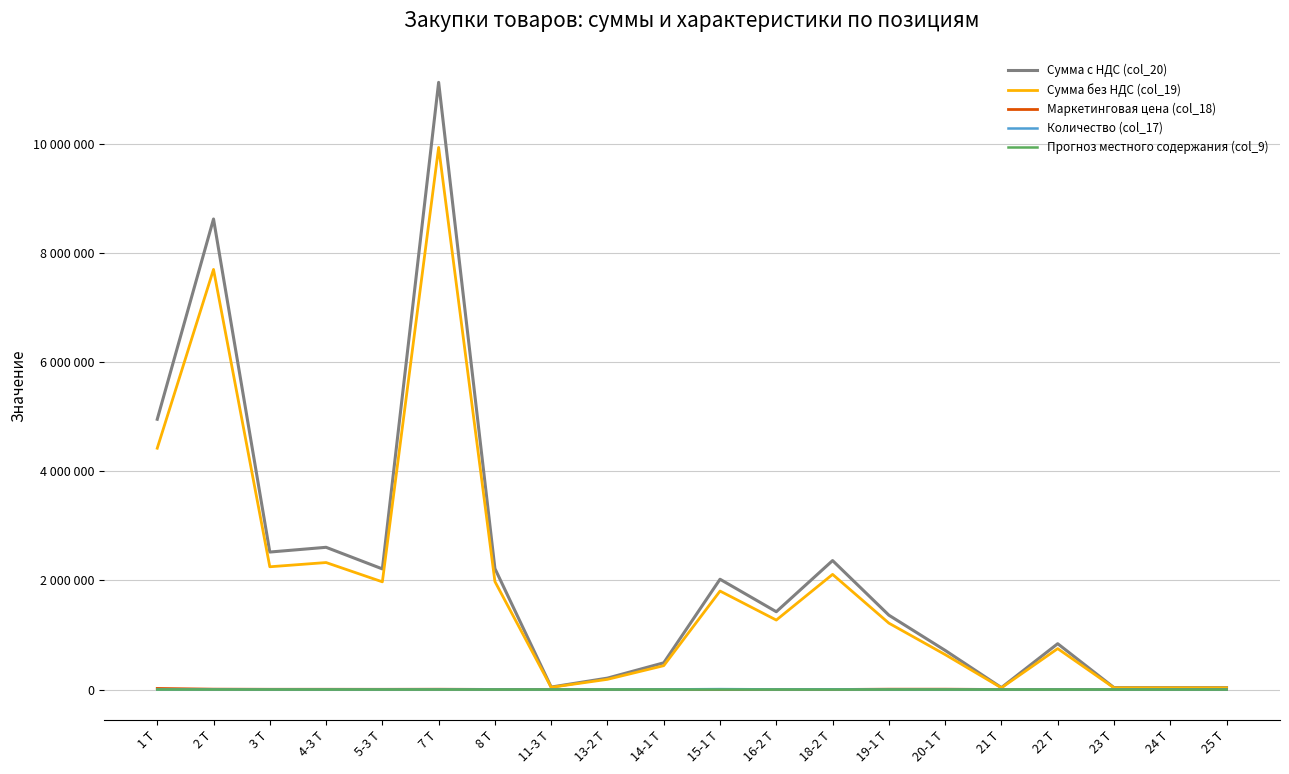

Rank the categories by Маркетинговая цена (col_18) value from lowest to highest.

14-1 Т, 13-2 Т, 15-1 Т, 16-2 Т, 18-2 Т, 21 Т, 23 Т, 24 Т, 25 Т, 22 Т, 8 Т, 11-3 Т, 5-3 Т, 3 Т, 4-3 Т, 7 Т, 19-1 Т, 20-1 Т, 2 Т, 1 Т